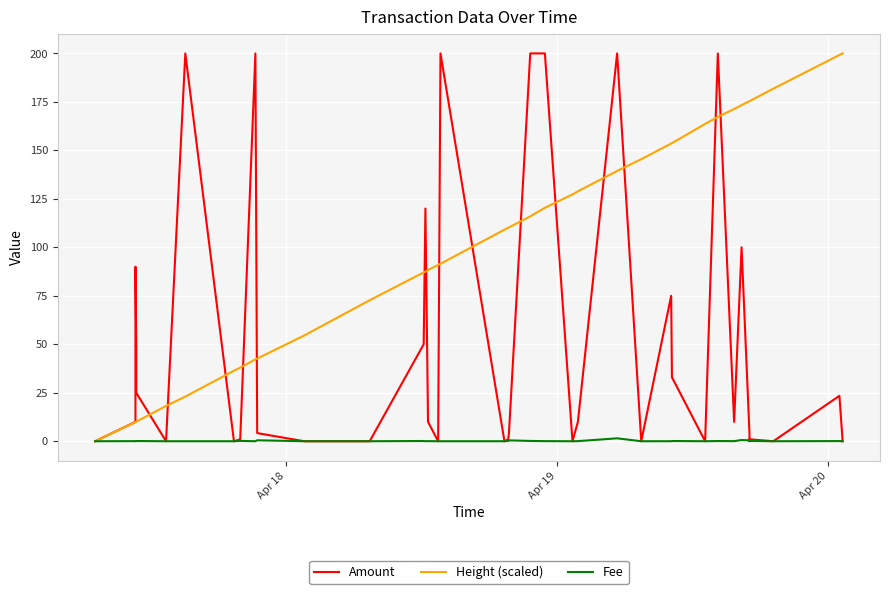

True or false: Height (scaled) and Fee cross at least once.

False